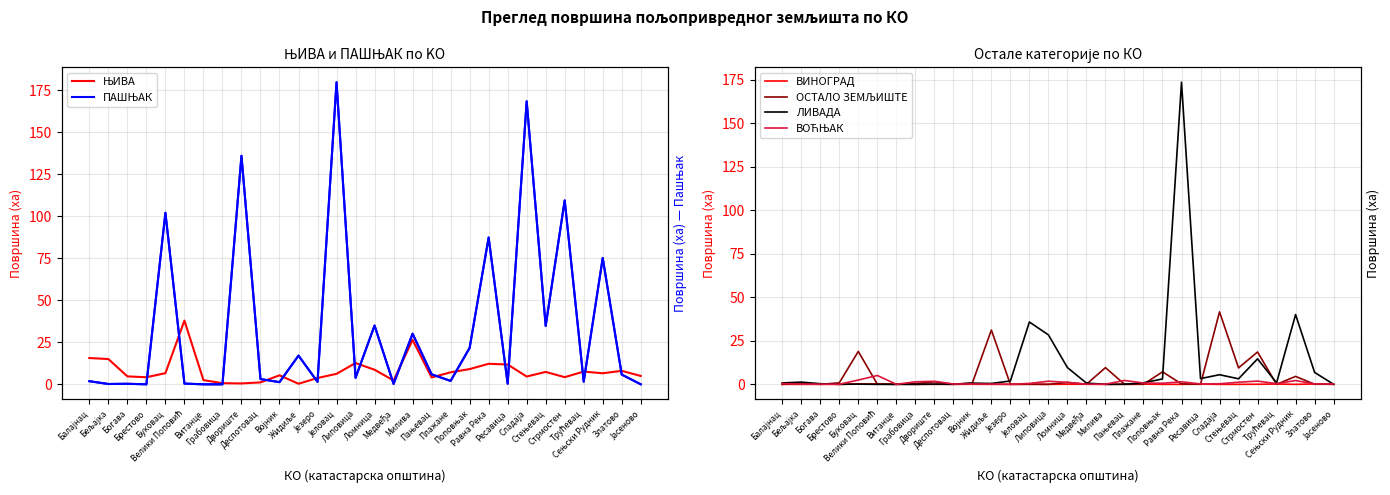

Count the number of data series in this chart.

6